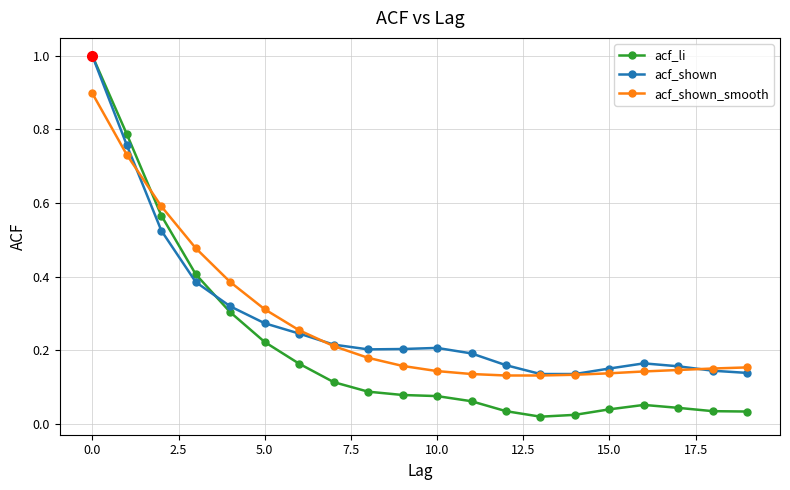

Which series has the widest spread of values?

acf_li